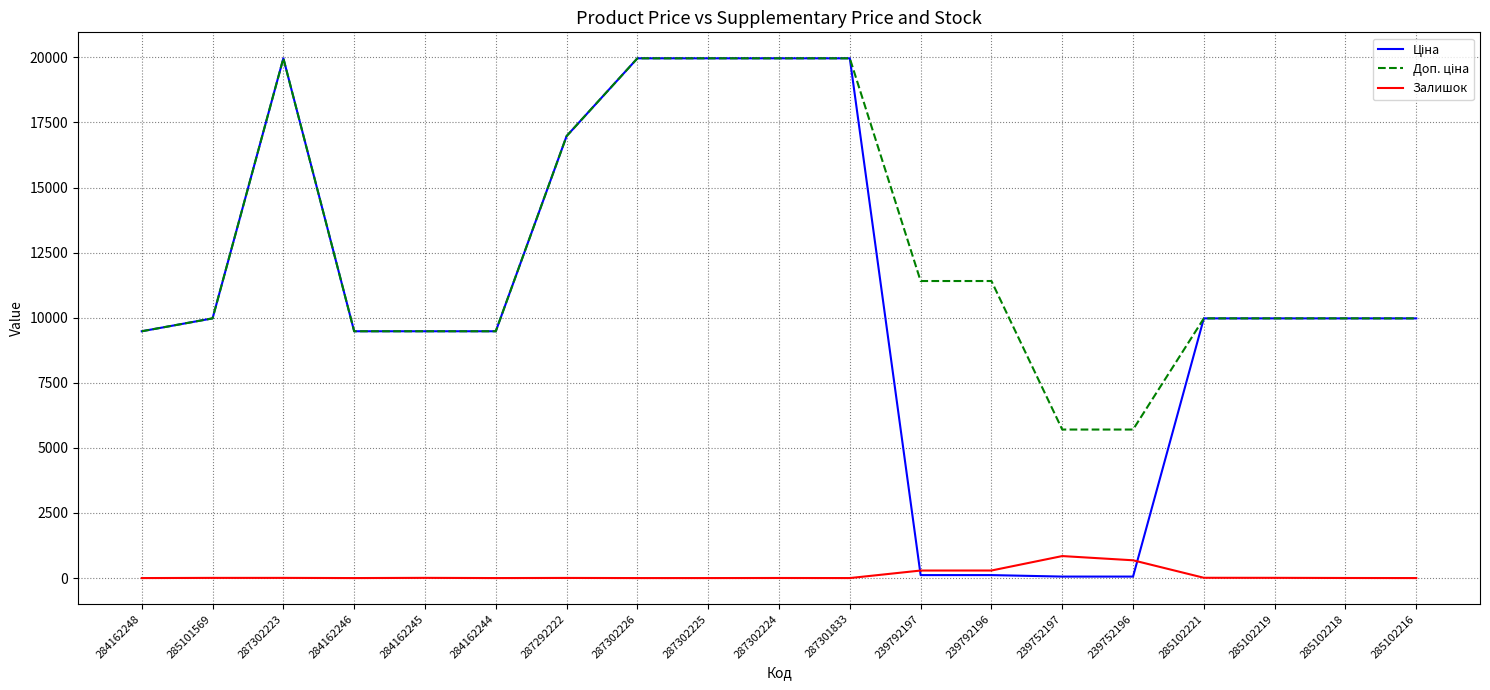

True or false: Ціна has more than 2 points higher than both neighbors.

False